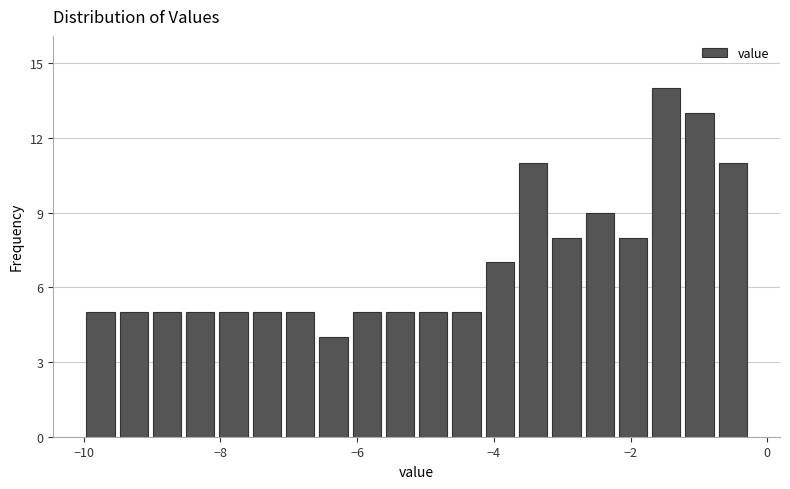

Around what value on the x-axis is the tallest bar? Give the approximate position of its centre, as read against the axis.

-1.4